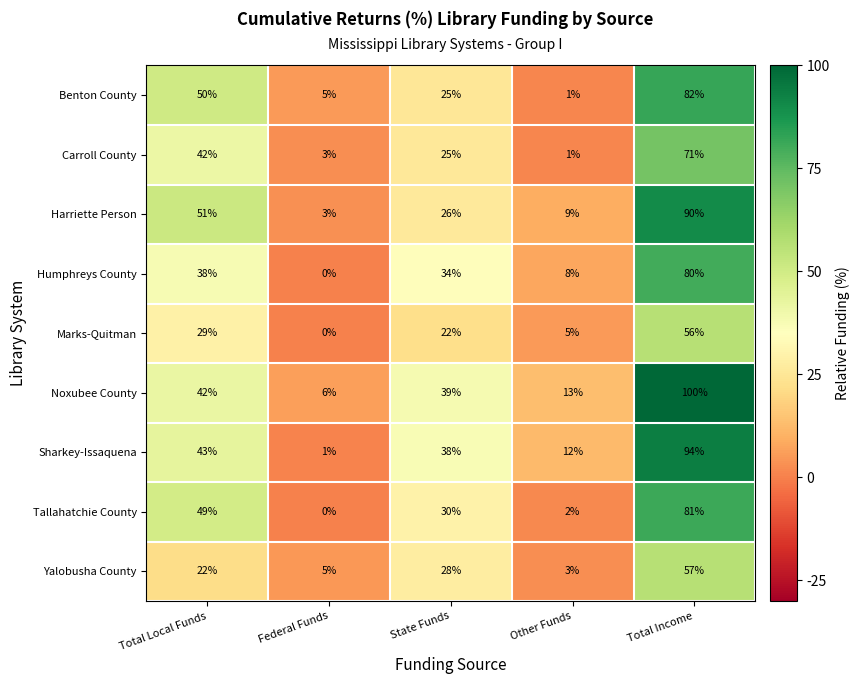

Which series has the largest total across all categories?

Noxubee County